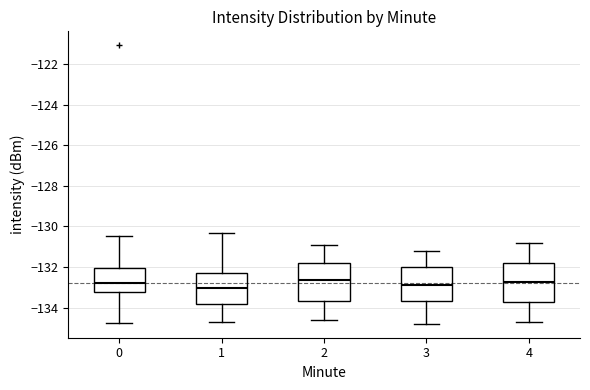

Where does the upper whisker of the box at x = 2 end on the y-axis? The values are not printed on the chart, so give them approximately, as read against the axis.

-130.8